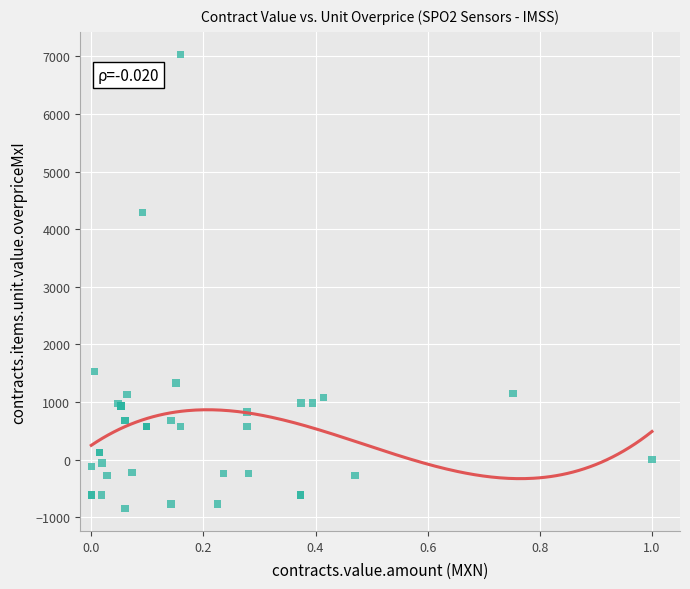

What Y value in the scatter plot is closest to 3094?

4292.8